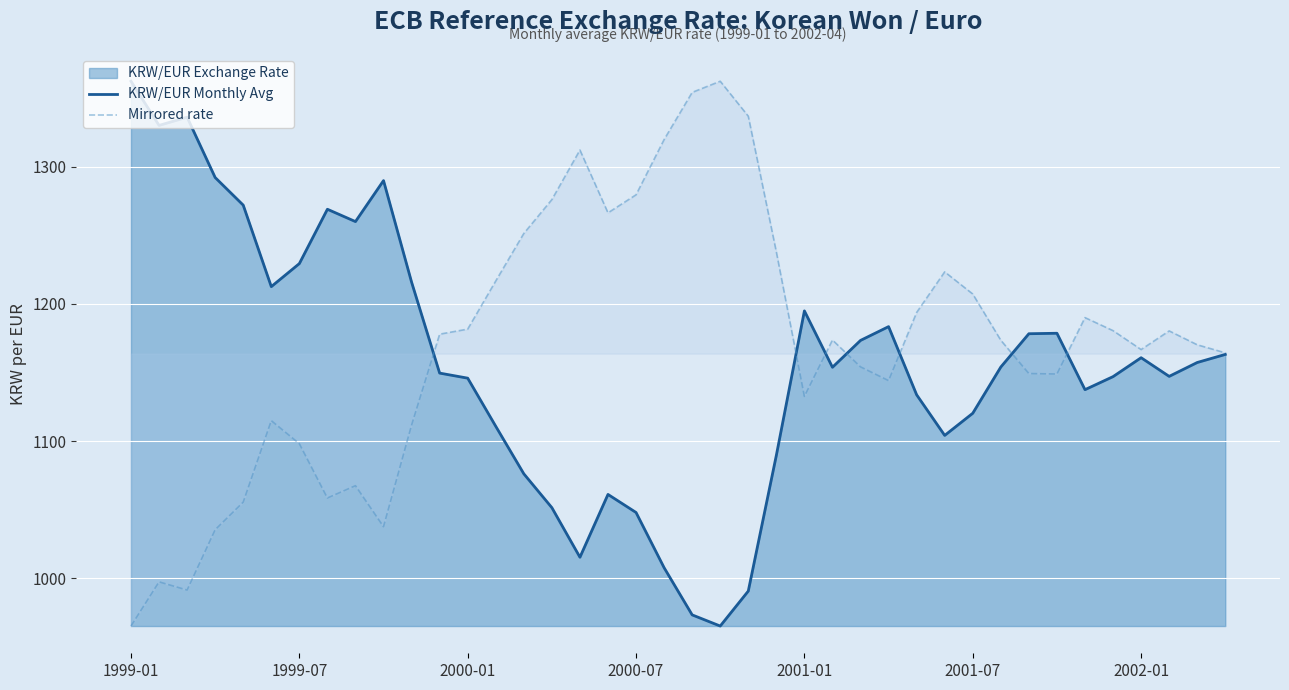

Which series ends up on top after the final intersection of KRW/EUR Monthly Avg and Mirrored rate?

Mirrored rate